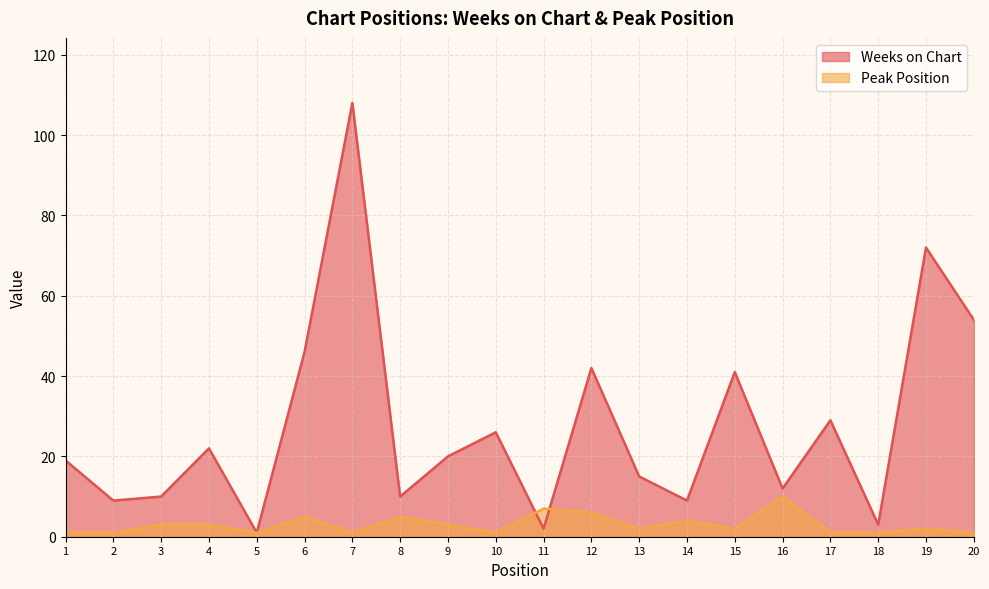

What is the total value across all series at 9?

23